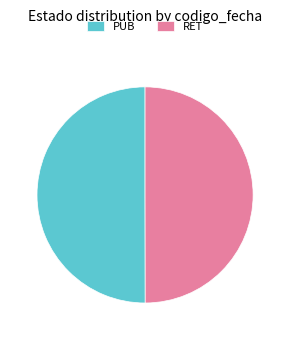

The RET slice represents 43% of the pie. True or false?

False